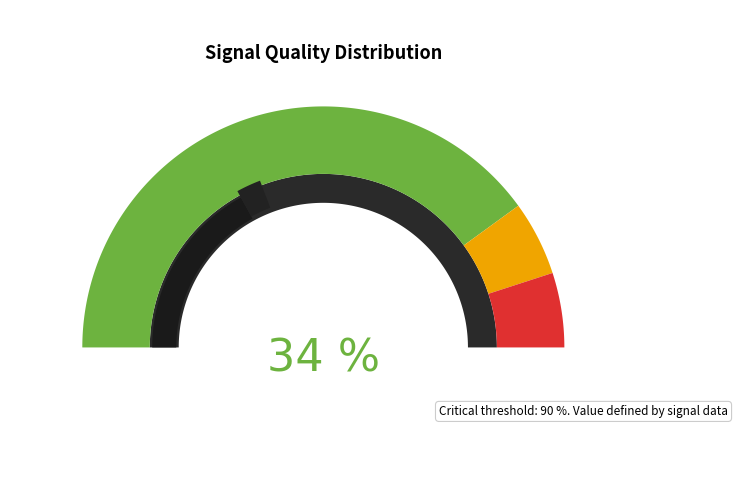

What is the ratio of the value at 17 to the value at 35?

1.0